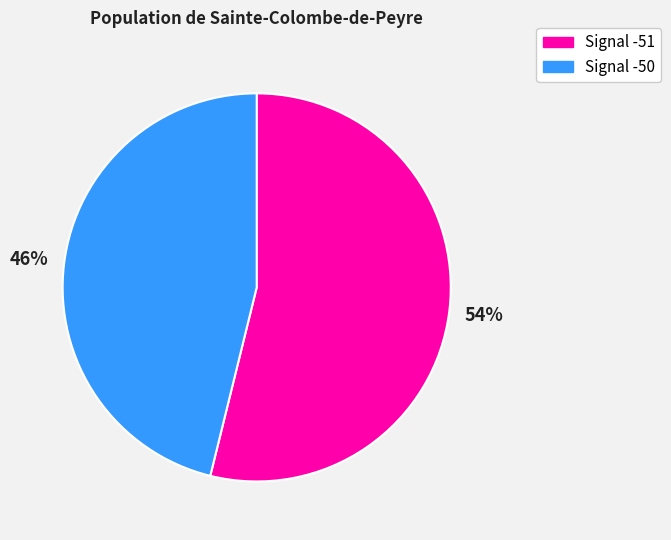

To the nearest percent, what is the difference between the largest and smallest slice percentages?

8%